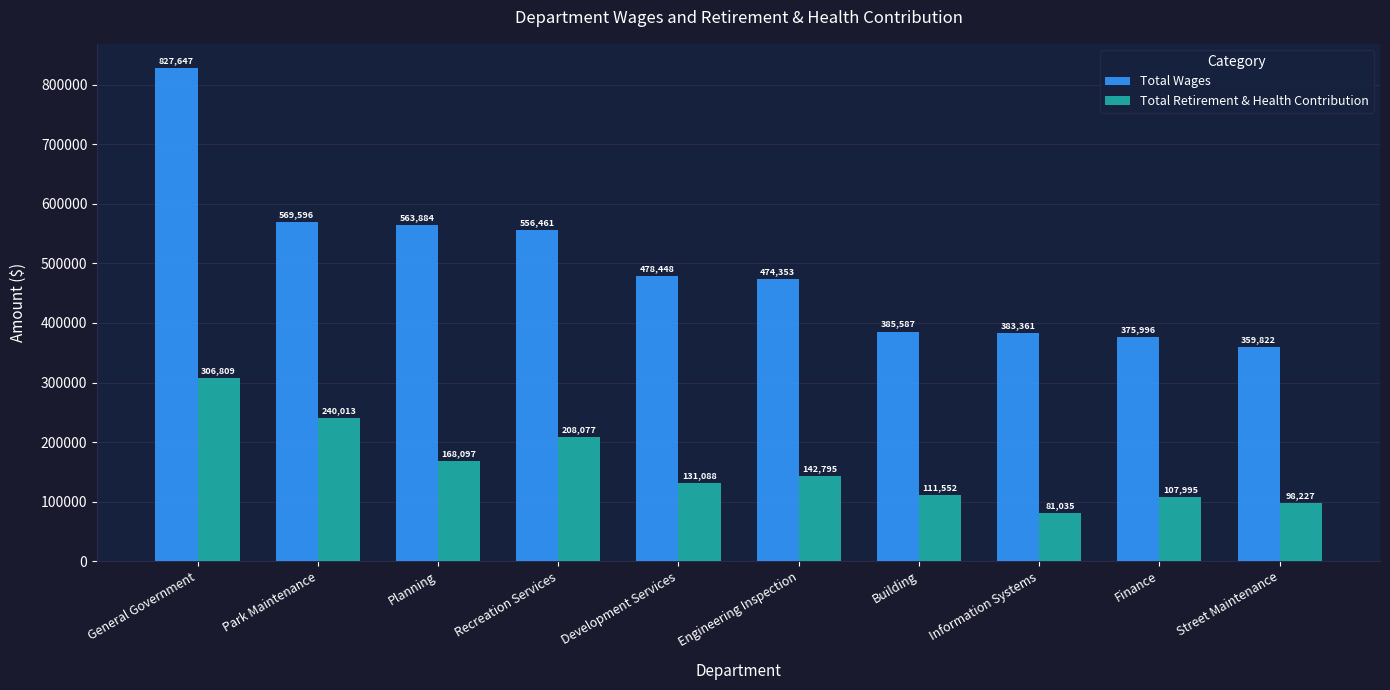

What is the difference between the maximum and minimum values in the Total Wages series?

467825